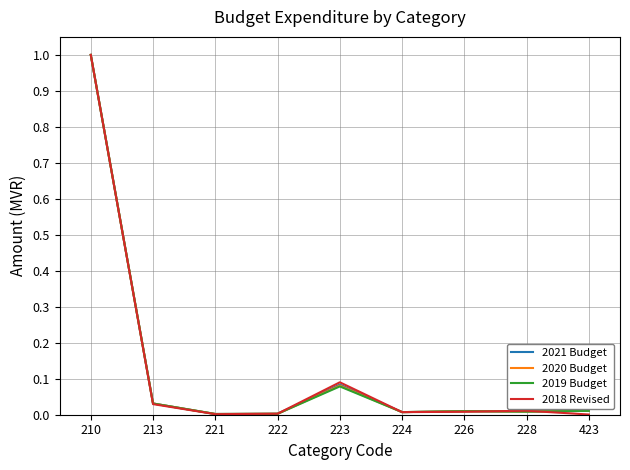

What is the difference between the 2018 Revised values at 210 and 224?

1.0